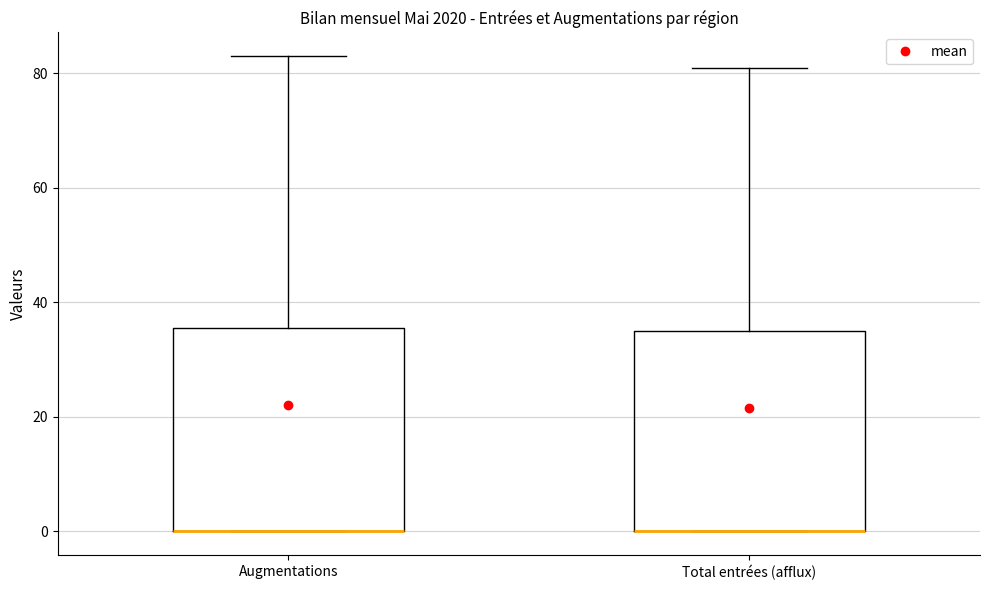

Reading left to right, transcribe this box plot: for each box, give where its median line is, the range the box spans, and where its two whiskers end, as read against the y-axis. The values are not printed on the chart, so give them approximately, as read against the axis.

Augmentations: median 0 (drawn on the box's lower edge), box 0 to 36, whiskers 0 to 84
Total entrées (afflux): median 0 (drawn on the box's lower edge), box 0 to 36, whiskers 0 to 82